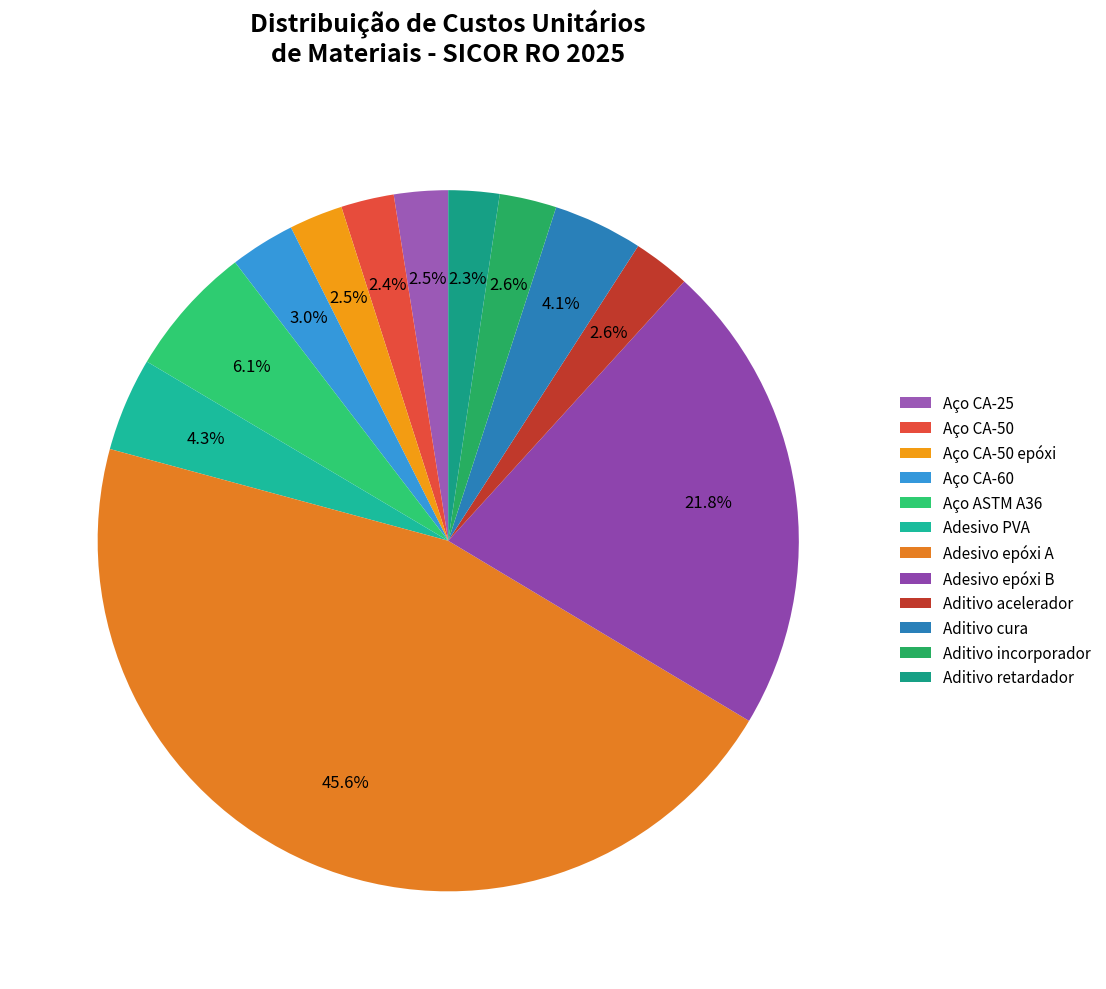

Which slice is the smallest?

Aditivo retardador de pega